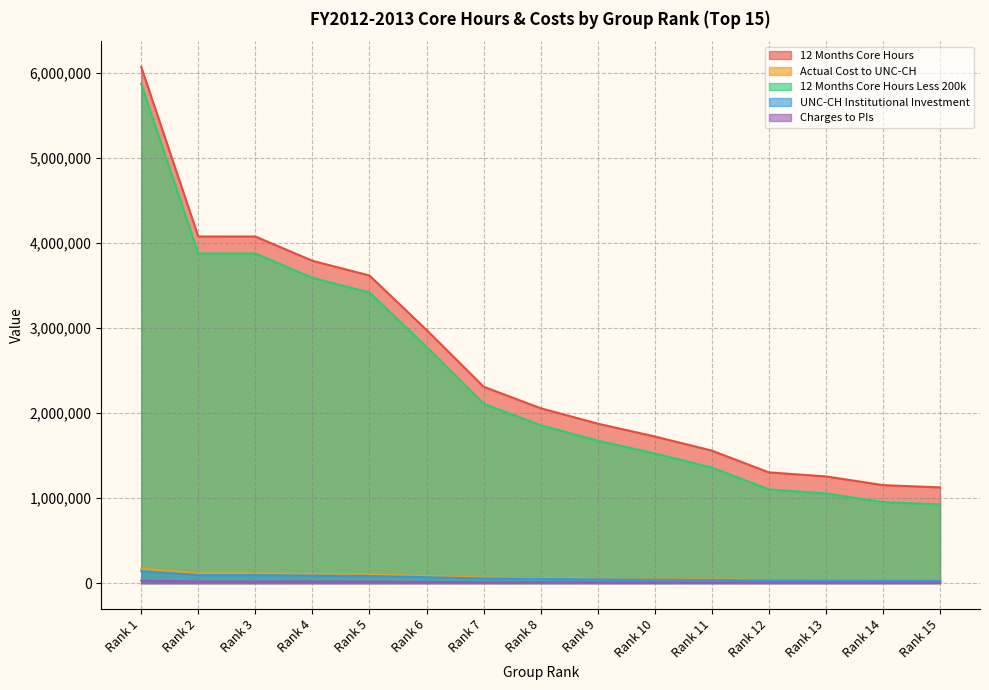

Reading right to left, transcribe all the data shown in this chart.

12 Months Core Hours: Rank 15=1125001.3	Rank 14=1151604.6	Rank 13=1253948.2	Rank 12=1301251.7	Rank 11=1557154.6	Rank 10=1723392.6	Rank 9=1874136.0	Rank 8=2055234.6	Rank 7=2308122.1	Rank 6=2975538.9	Rank 5=3614866.4	Rank 4=3788170.3	Rank 3=4073391.5	Rank 2=4073834.0	Rank 1=6065500.4
Actual Cost to UNC-CH: Rank 15=31500.0	Rank 14=32244.9	Rank 13=35110.5	Rank 12=36435.0	Rank 11=43600.3	Rank 10=48255.0	Rank 9=52475.8	Rank 8=57546.6	Rank 7=64627.4	Rank 6=83315.1	Rank 5=101216.3	Rank 4=106068.8	Rank 3=114055.0	Rank 2=114067.4	Rank 1=169834.0
12 Months Core Hours Less 200k: Rank 15=925001.3	Rank 14=951604.6	Rank 13=1053948.2	Rank 12=1101251.7	Rank 11=1357154.6	Rank 10=1523392.6	Rank 9=1674136.0	Rank 8=1855234.6	Rank 7=2108122.1	Rank 6=2775538.9	Rank 5=3414866.4	Rank 4=3588170.3	Rank 3=3873391.5	Rank 2=3873834.0	Rank 1=5865500.4
UNC-CH Institutional Investment: Rank 15=26875.0	Rank 14=27486.9	Rank 13=29840.8	Rank 12=30928.8	Rank 11=36814.6	Rank 10=40638.0	Rank 9=44105.1	Rank 8=48270.4	Rank 7=54086.8	Rank 6=69437.4	Rank 5=84141.9	Rank 4=88127.9	Rank 3=94688.0	Rank 2=94698.2	Rank 1=140506.5
Charges to PIs: Rank 15=4625.0	Rank 14=4758.0	Rank 13=5269.7	Rank 12=5506.3	Rank 11=6785.8	Rank 10=7617.0	Rank 9=8370.7	Rank 8=9276.2	Rank 7=10540.6	Rank 6=13877.7	Rank 5=17074.3	Rank 4=17940.9	Rank 3=19367.0	Rank 2=19369.2	Rank 1=29327.5